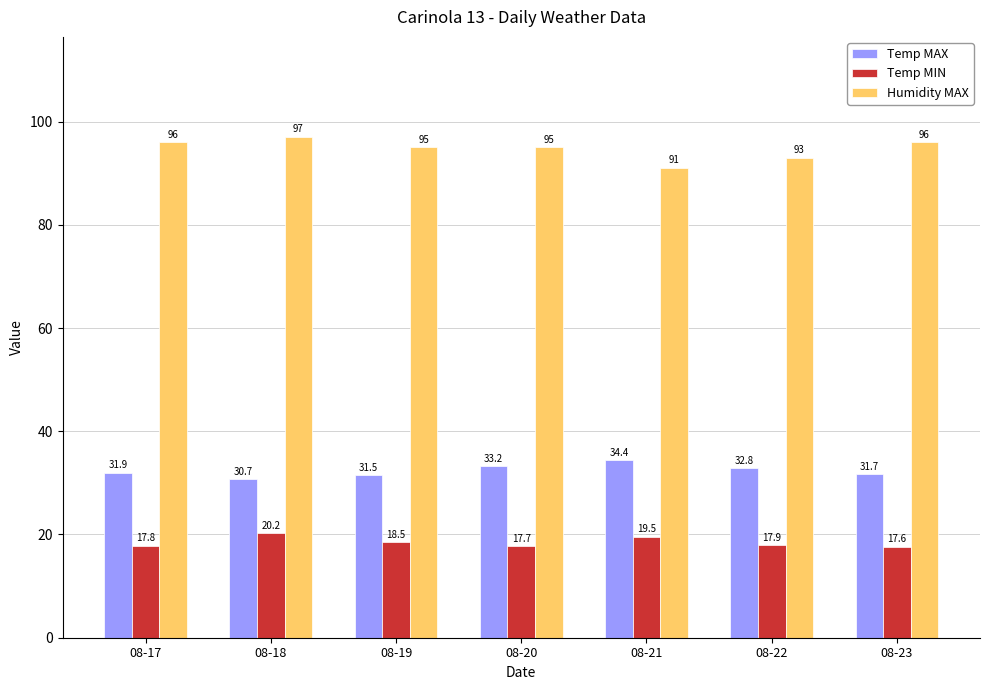

What is the difference between the Temp MIN values at 08-20 and 08-19?

0.8